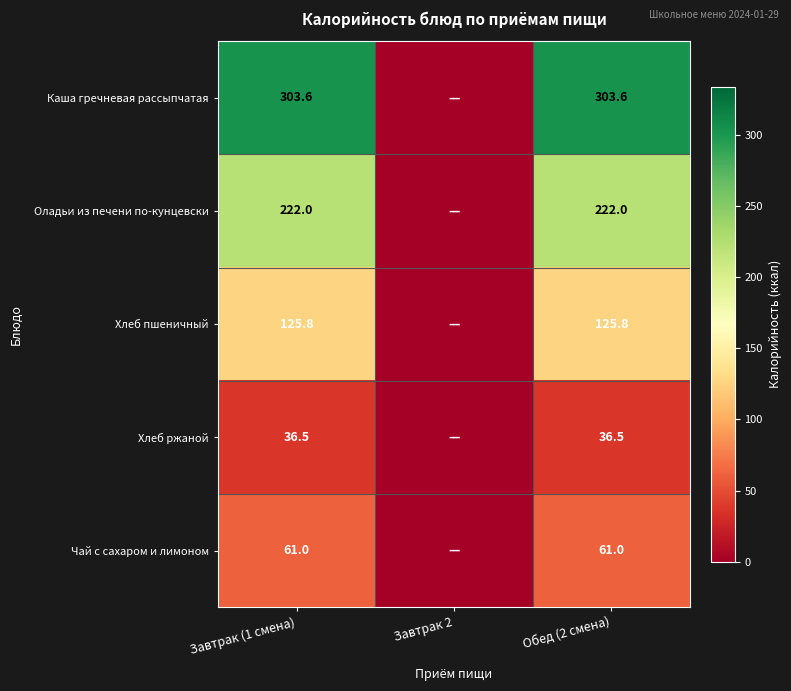

The value of Хлеб ржаной at Обед (2 смена) is 36.5. True or false?

True